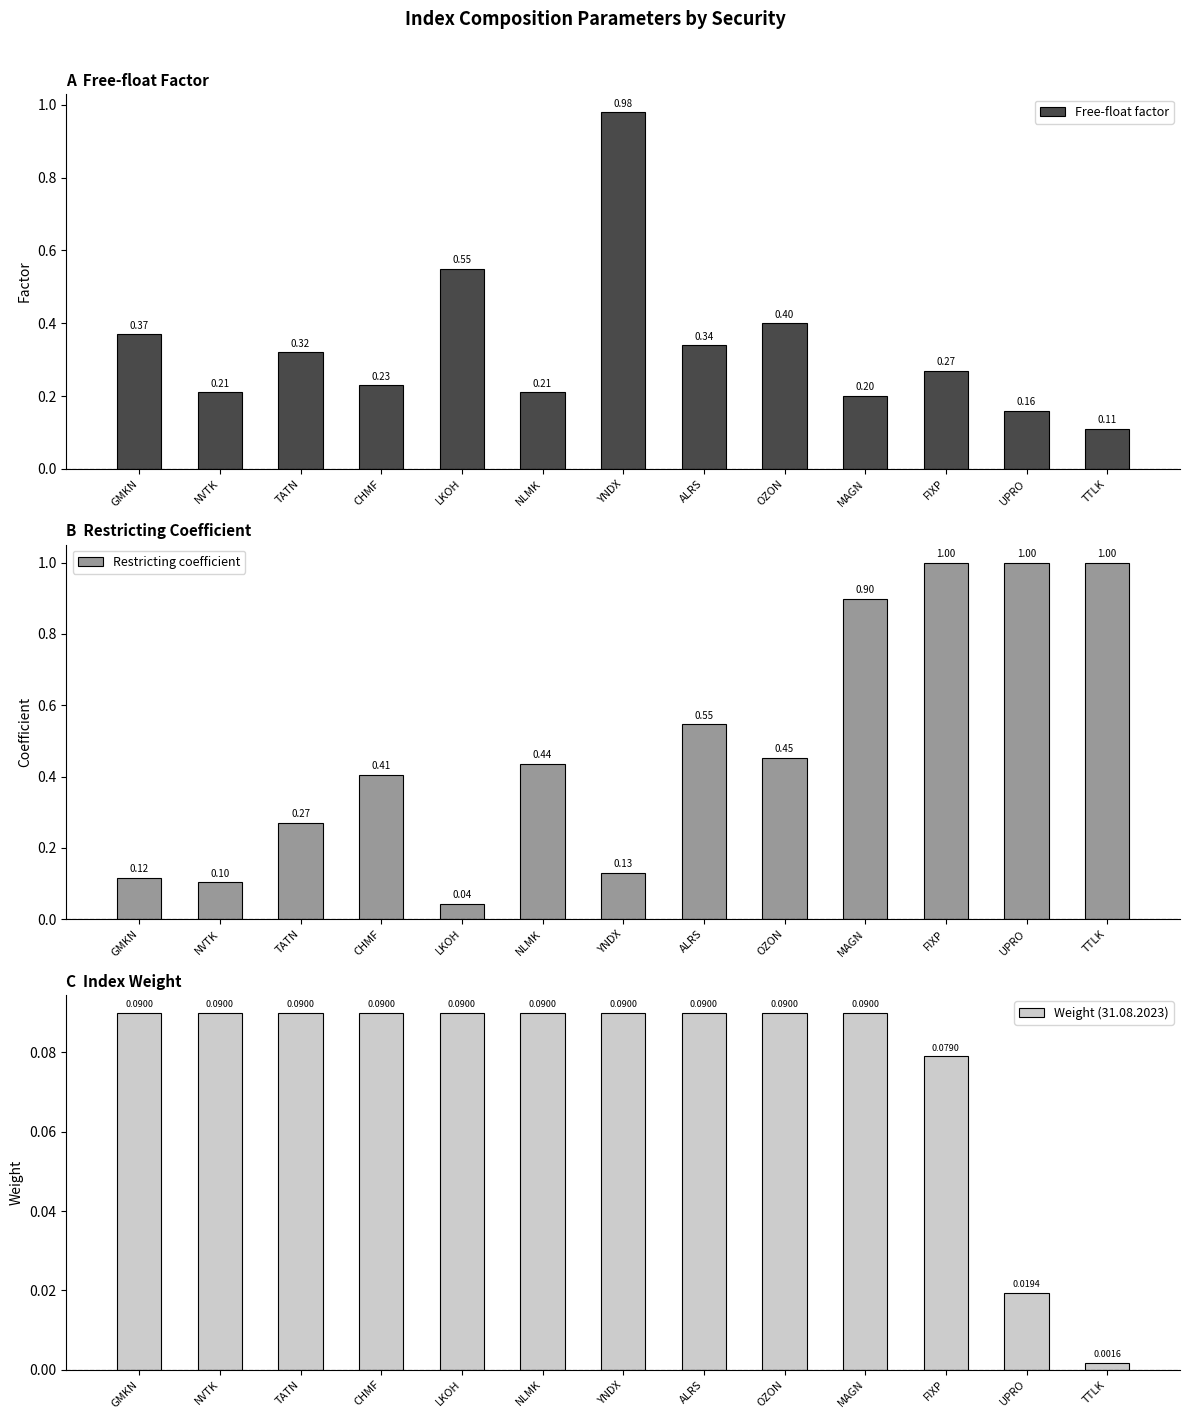

The value of Weight (31.08.2023) at FIXP is 0.1. True or false?

False